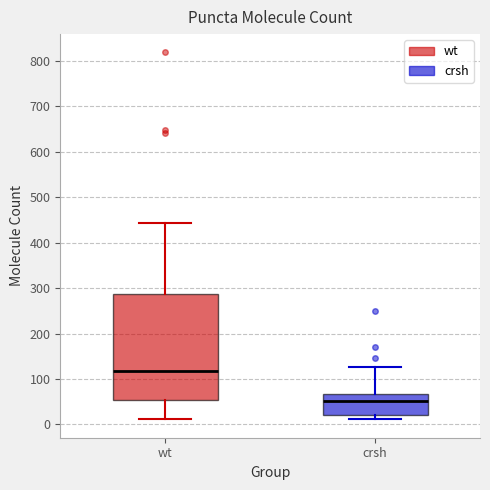

Reading left to right, transcribe this box plot: for each box, give where its median line is, the range the box spans, and where its two whiskers end, as read against the y-axis. The values are not printed on the chart, so give them approximately, as read against the axis.

wt: median 120, box 50 to 290, whiskers 10 to 440
crsh: median 50, box 20 to 70, whiskers 10 to 130